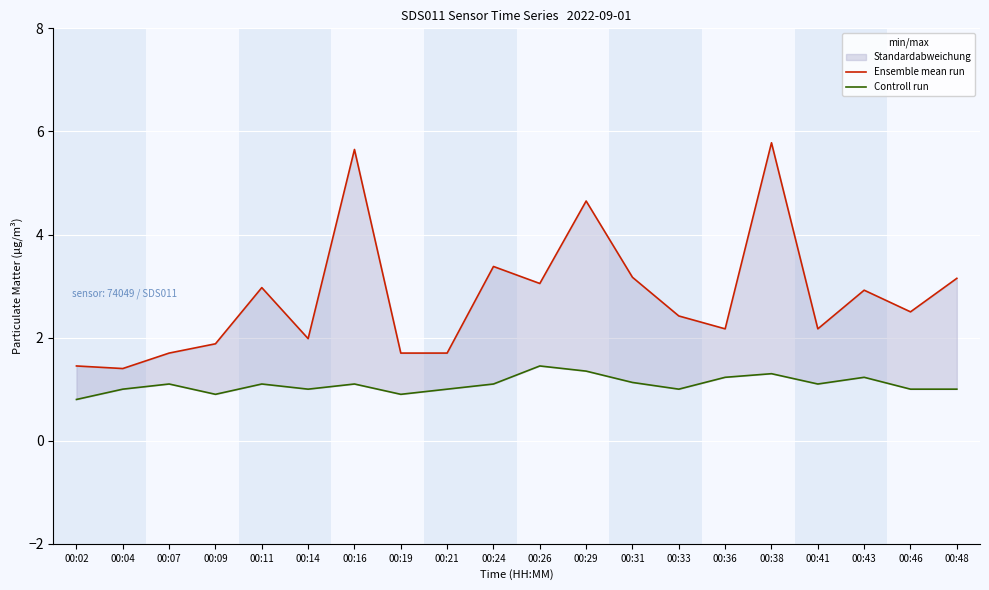

Rank the series by their average value, from highest to lowest.

Ensemble mean run, Controll run